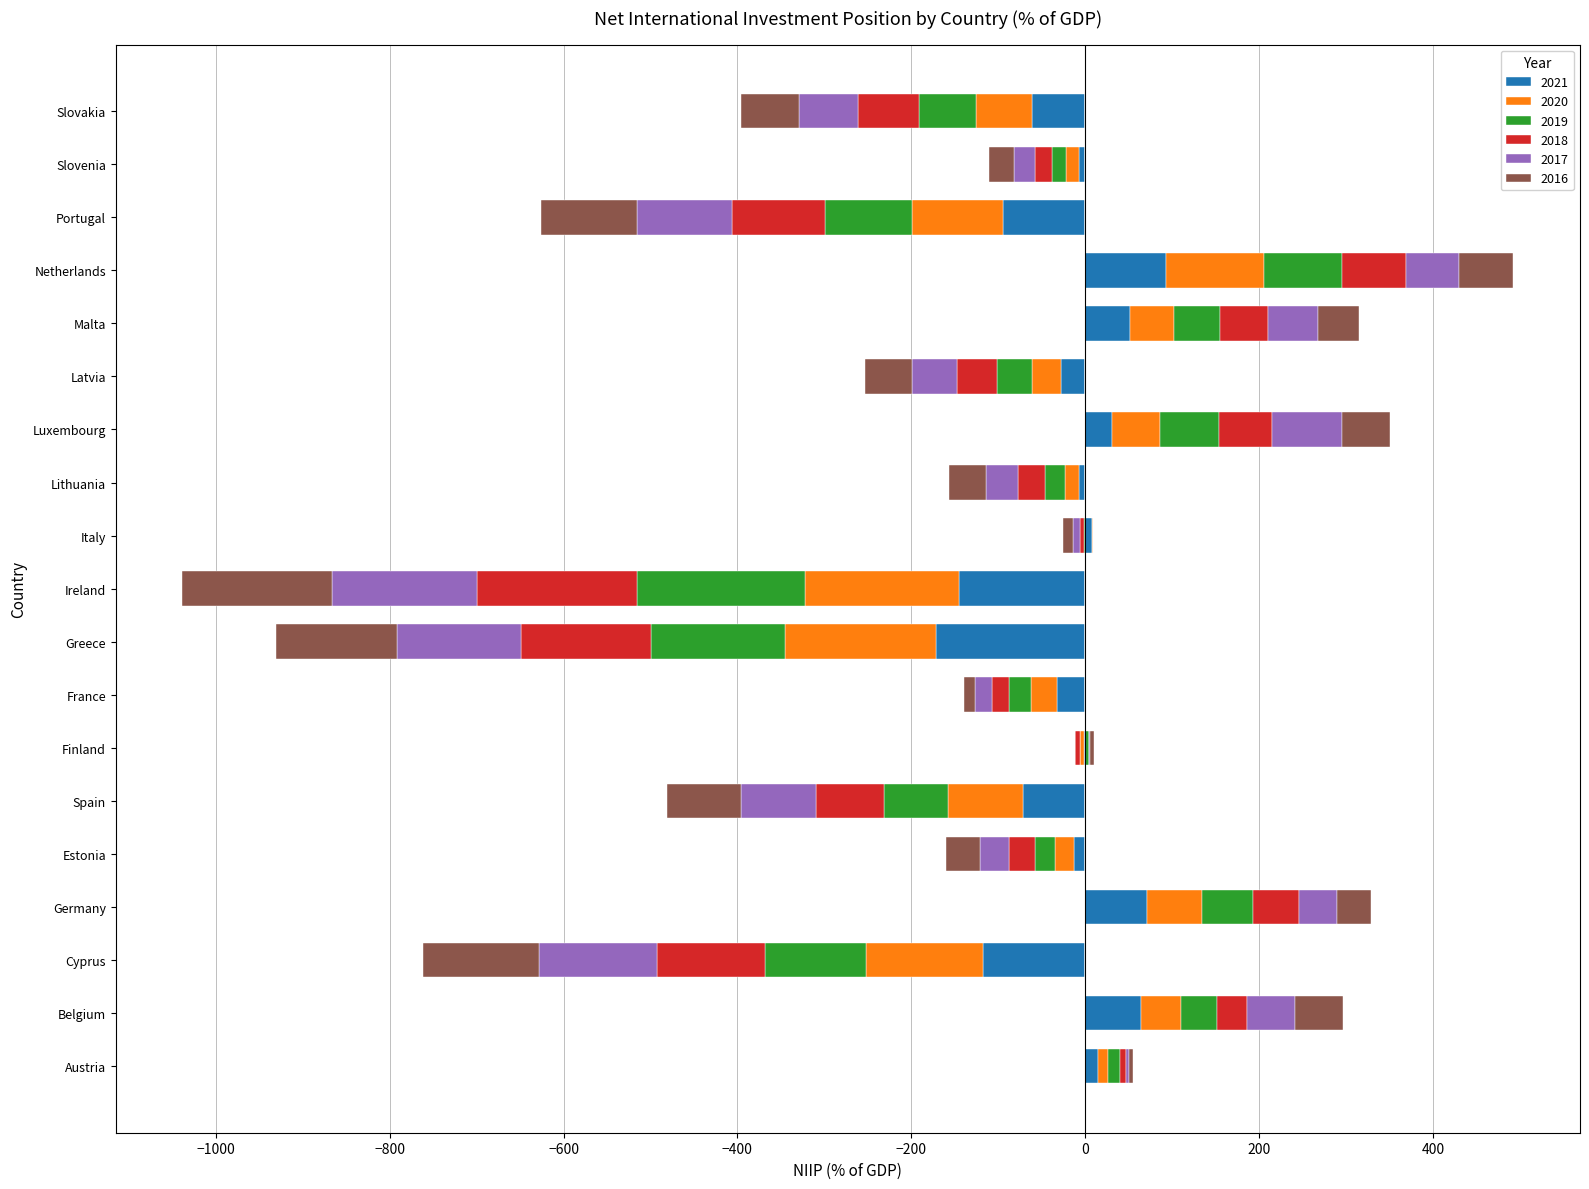

Reading right to left, extract all data points from this chart.

2021: Slovakia=-61.0	Slovenia=-6.8	Portugal=-94.7	Netherlands=93.0	Malta=51.5	Latvia=-27.4	Luxembourg=30.6	Lithuania=-7.4	Italy=8.1	Ireland=-145.5	Greece=-171.9	France=-32.1	Finland=-1.4	Spain=-71.5	Estonia=-13.0	Germany=70.7	Cyprus=-117.8	Belgium=63.9	Austria=14.7
2020: Slovakia=-64.8	Slovenia=-15.6	Portugal=-104.6	Netherlands=113.0	Malta=50.9	Latvia=-34.1	Luxembourg=55.7	Lithuania=-15.6	Italy=1.4	Ireland=-177.0	Greece=-173.8	France=-30.7	Finland=-4.0	Spain=-85.7	Estonia=-21.9	Germany=64.1	Cyprus=-134.5	Belgium=46.7	Austria=11.5
2019: Slovakia=-65.6	Slovenia=-16.2	Portugal=-100.0	Netherlands=89.6	Malta=53.0	Latvia=-40.3	Luxembourg=67.8	Lithuania=-23.5	Italy=-1.2	Ireland=-193.4	Greece=-154.1	France=-24.6	Finland=4.0	Spain=-73.7	Estonia=-22.6	Germany=58.5	Cyprus=-115.4	Belgium=40.9	Austria=14.4
2018: Slovakia=-69.4	Slovenia=-18.9	Portugal=-106.4	Netherlands=73.1	Malta=55.5	Latvia=-45.4	Luxembourg=61.1	Lithuania=-30.2	Italy=-5.0	Ireland=-183.3	Greece=-148.6	France=-19.3	Finland=-5.6	Spain=-79.1	Estonia=-29.9	Germany=52.3	Cyprus=-125.2	Belgium=34.3	Austria=6.0
2017: Slovakia=-68.2	Slovenia=-24.2	Portugal=-110.4	Netherlands=61.5	Malta=56.6	Latvia=-51.5	Luxembourg=80.6	Lithuania=-37.3	Italy=-7.3	Ireland=-166.9	Greece=-143.4	France=-20.1	Finland=1.2	Spain=-85.5	Estonia=-33.0	Germany=44.2	Cyprus=-135.7	Belgium=56.0	Austria=4.3
2016: Slovakia=-66.6	Slovenia=-28.8	Portugal=-110.5	Netherlands=62.6	Malta=47.8	Latvia=-54.3	Luxembourg=55.5	Lithuania=-42.8	Italy=-12.0	Ireland=-172.6	Greece=-139.1	France=-13.0	Finland=5.5	Spain=-85.4	Estonia=-39.5	Germany=39.2	Cyprus=-133.2	Belgium=54.5	Austria=4.1